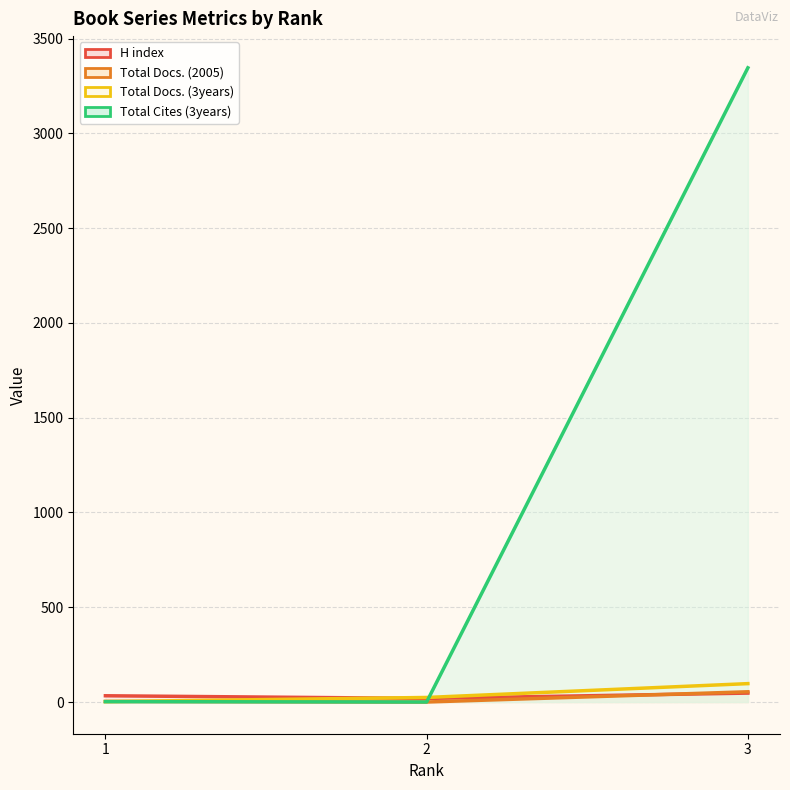

How many positive values does the Total Docs. (2005) series have?

2